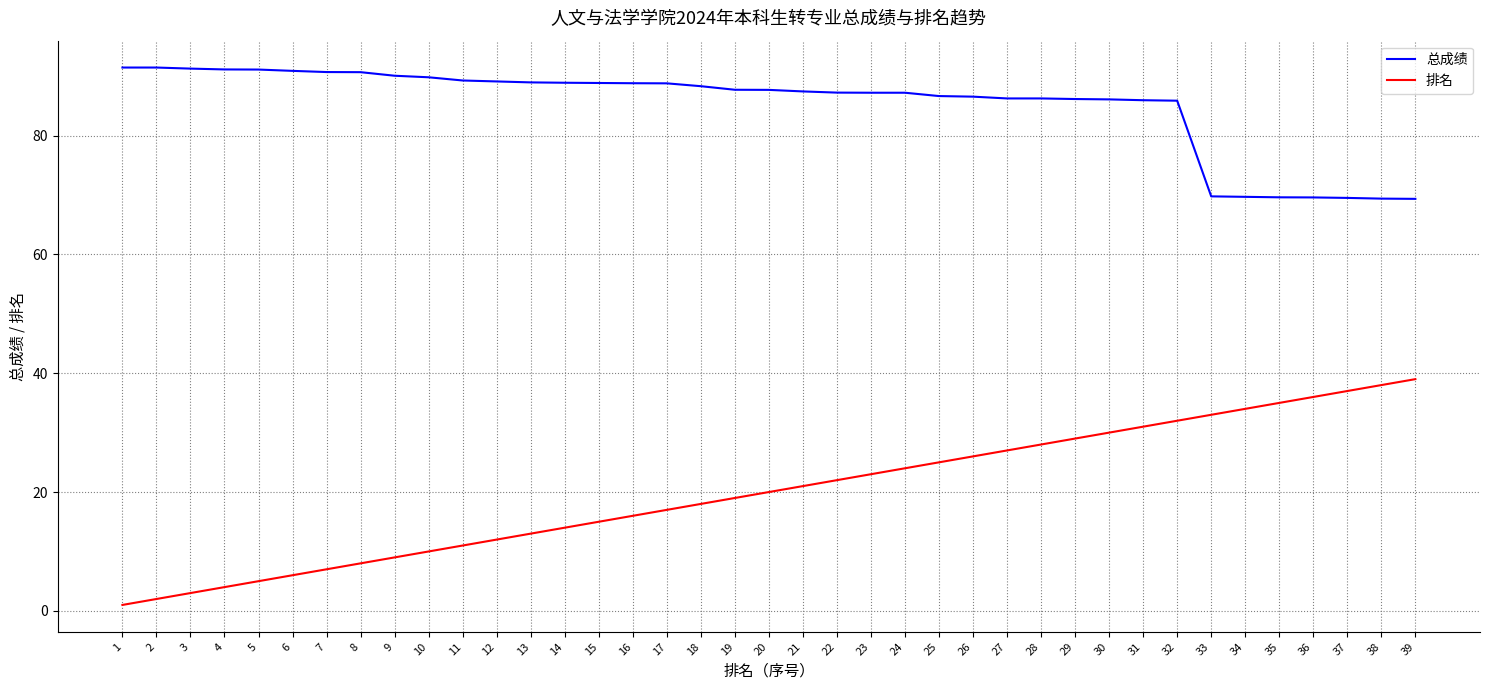

True or false: 排名 and 总成绩 cross at least once.

False